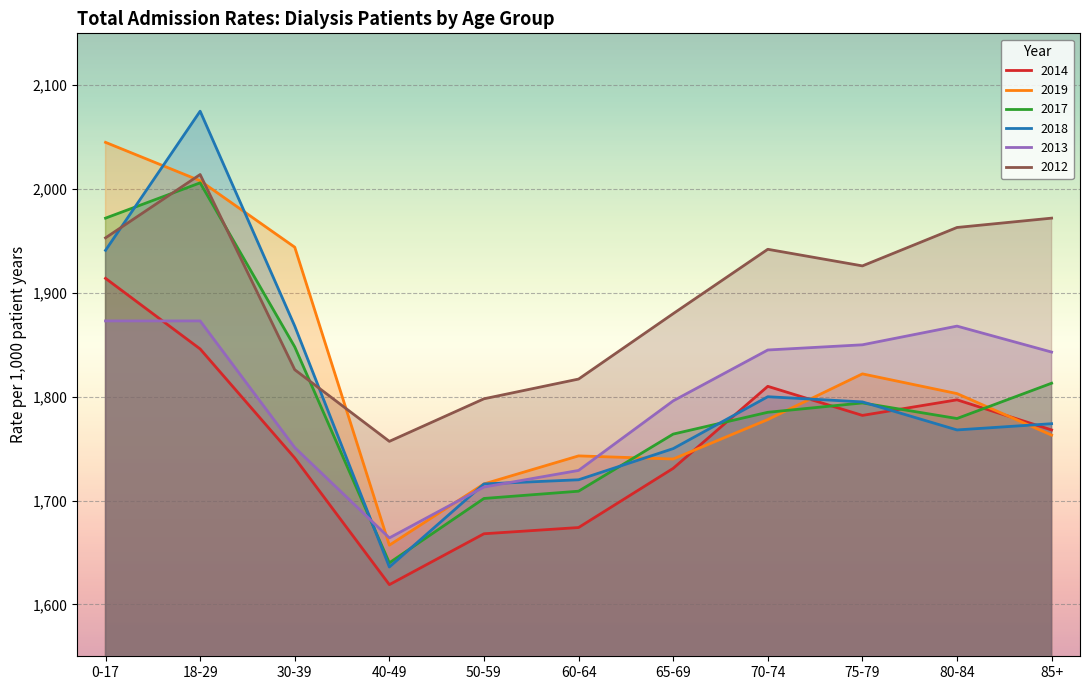

The value of 2018 at 30-39 is 1231. True or false?

False